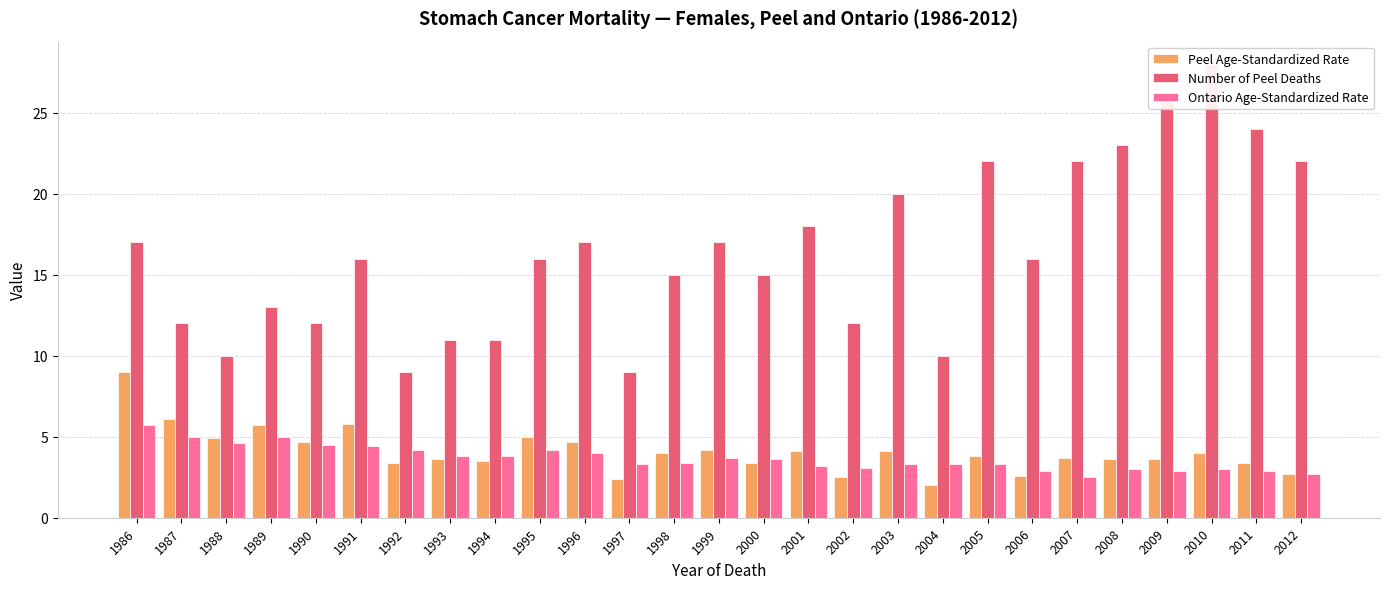

What is the total value across all series at 2000?

22.0